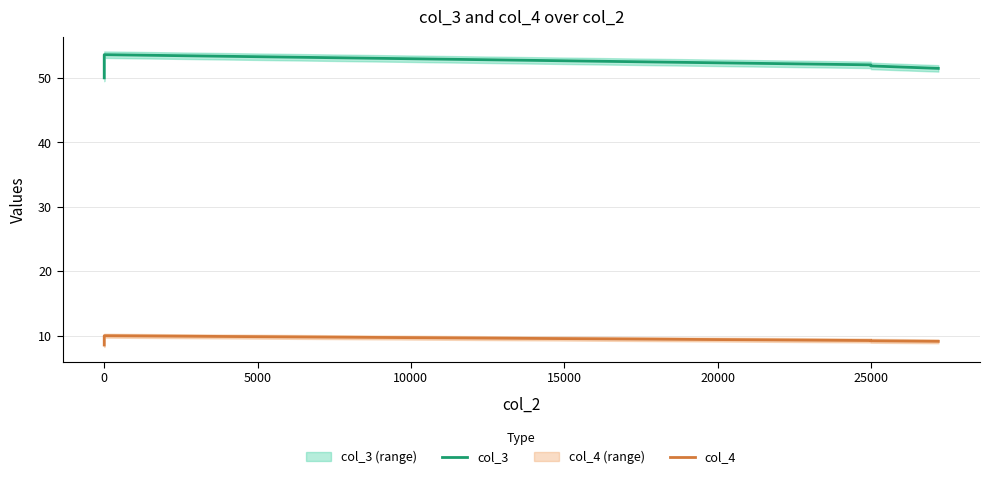

Which series has the widest spread of values?

col_3